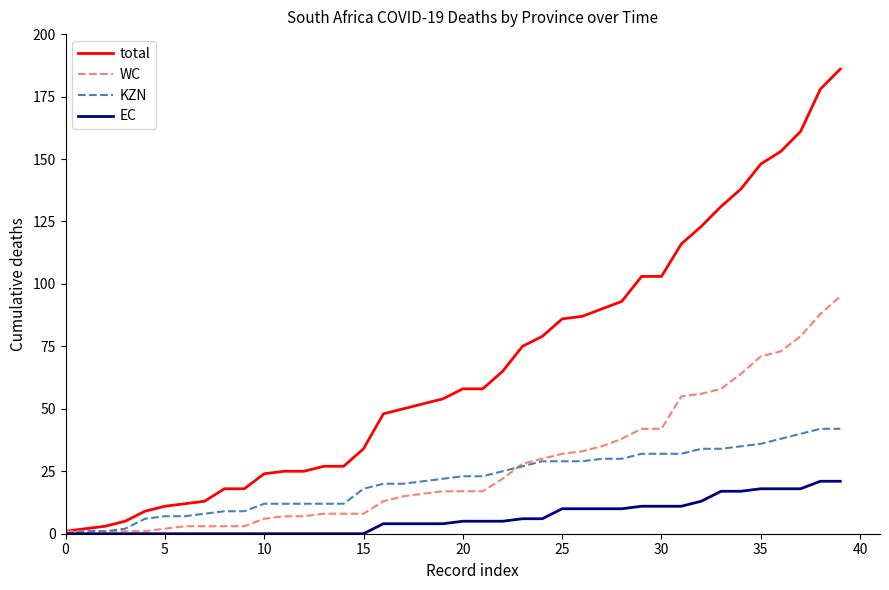

What is the maximum value shown in the chart?

186